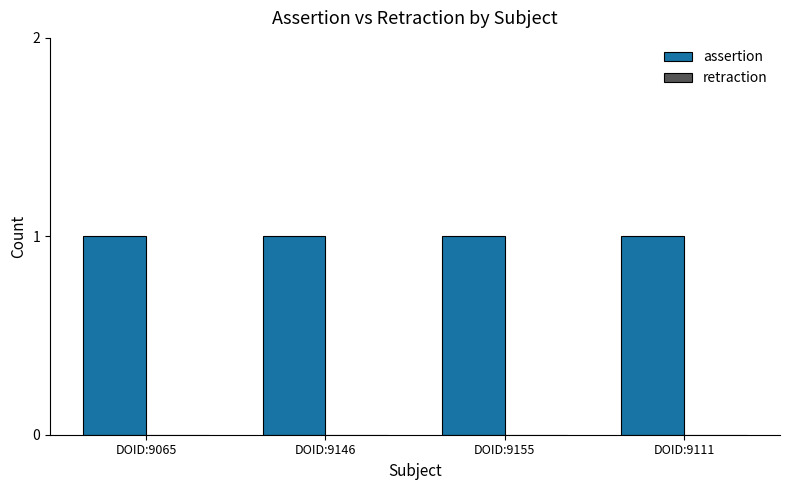

Rank the series at DOID:9065 from lowest to highest value.

retraction, assertion